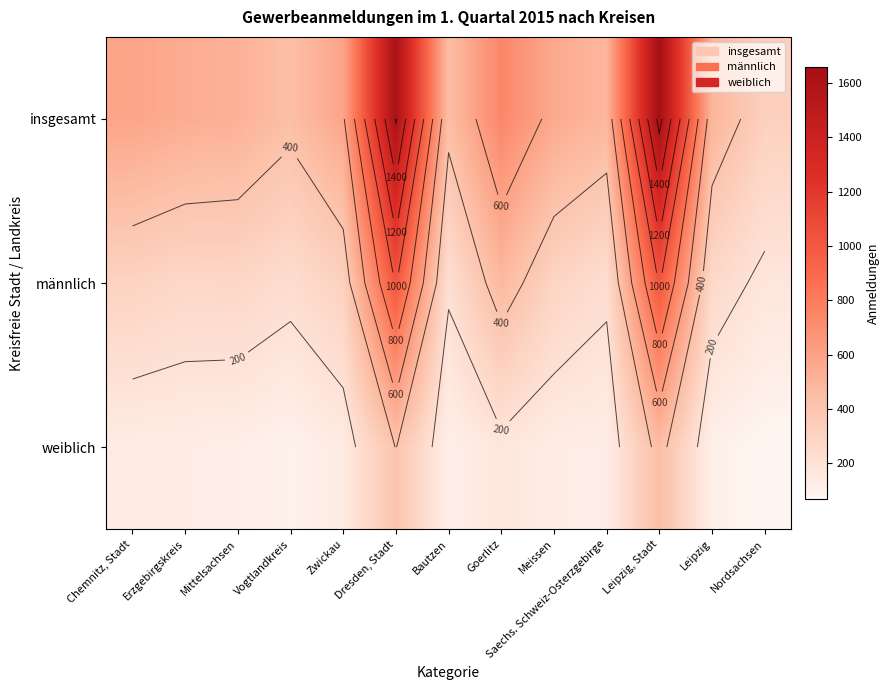

List the labels in order of weiblich value, smallest first.

Nordsachsen, Vogtlandkreis, Leipzig, Bautzen, Mittelsachsen, Saechs. Schweiz-Osterzgebirge, Erzgebirgskreis, Meissen, Chemnitz, Stadt, Zwickau, Goerlitz, Dresden, Stadt, Leipzig, Stadt